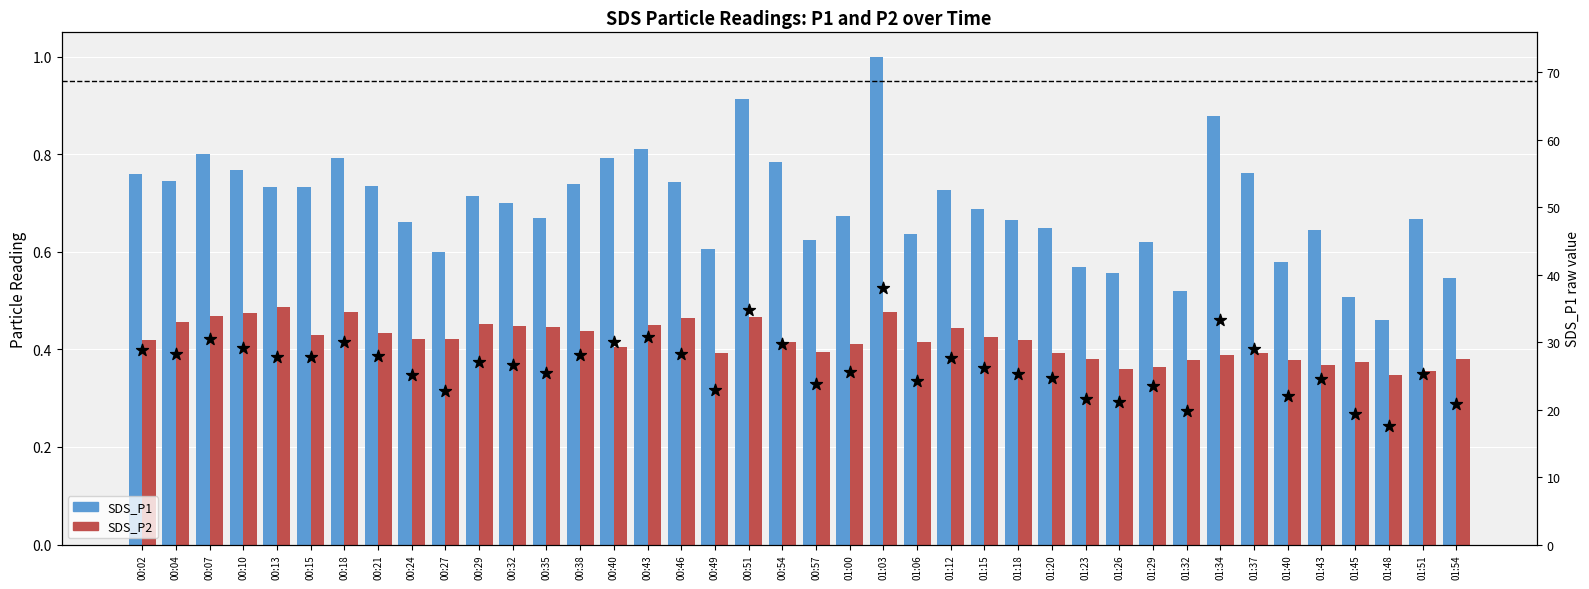

Which series has the widest spread of Y values?

SDS_P1 raw